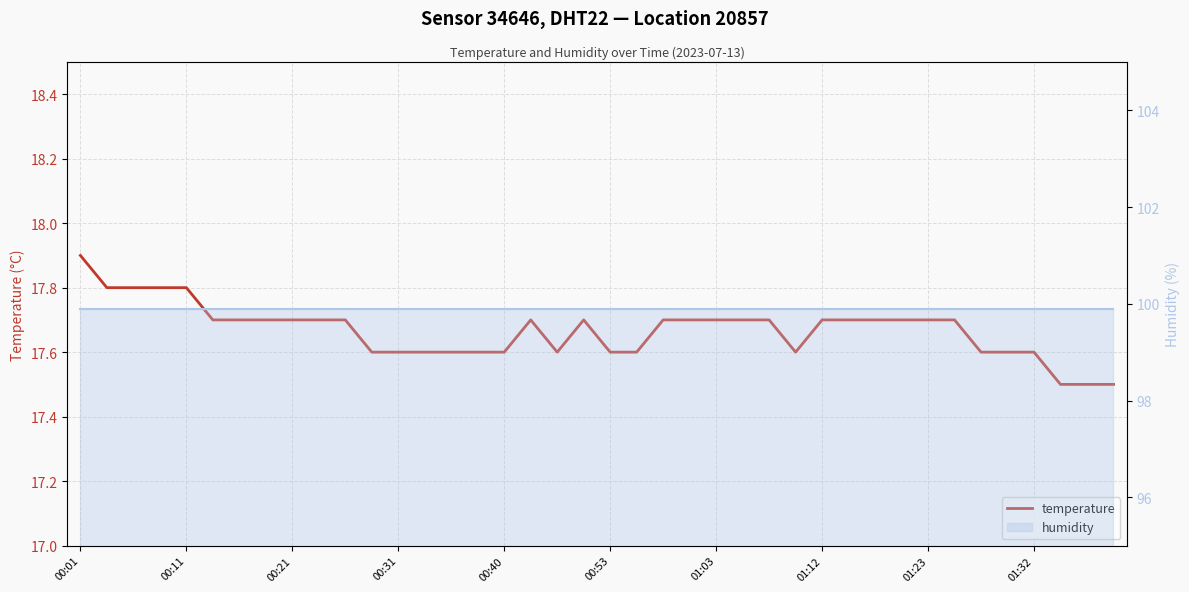

How many lines are shown in the chart?

1